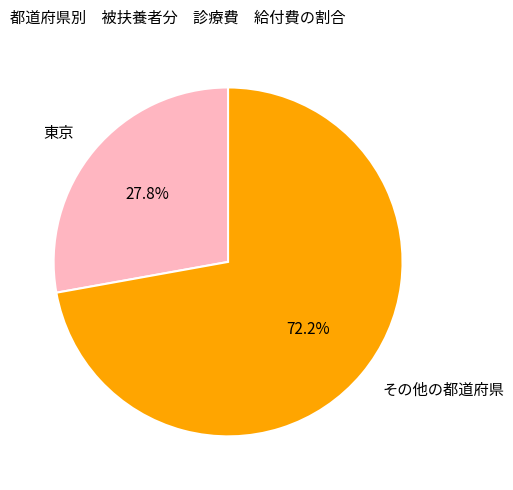

Does 東京 represent more than half of the total?

No